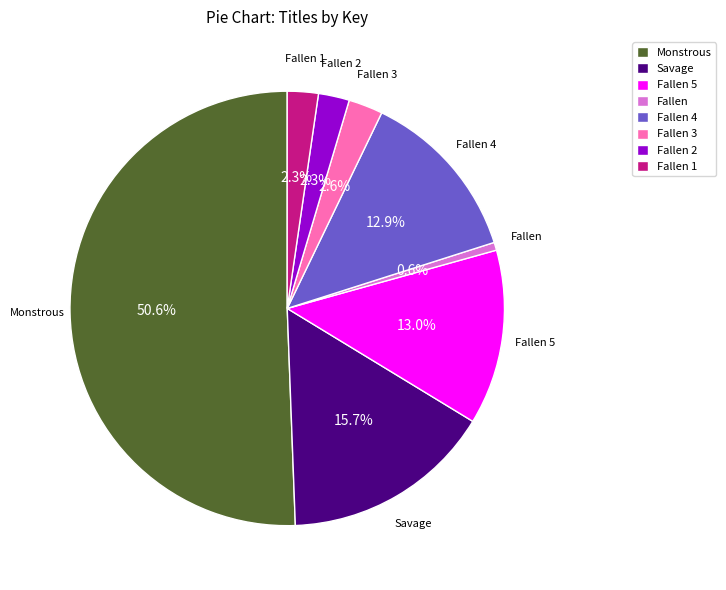

Between Monstrous and Fallen 4, which is larger?

Monstrous